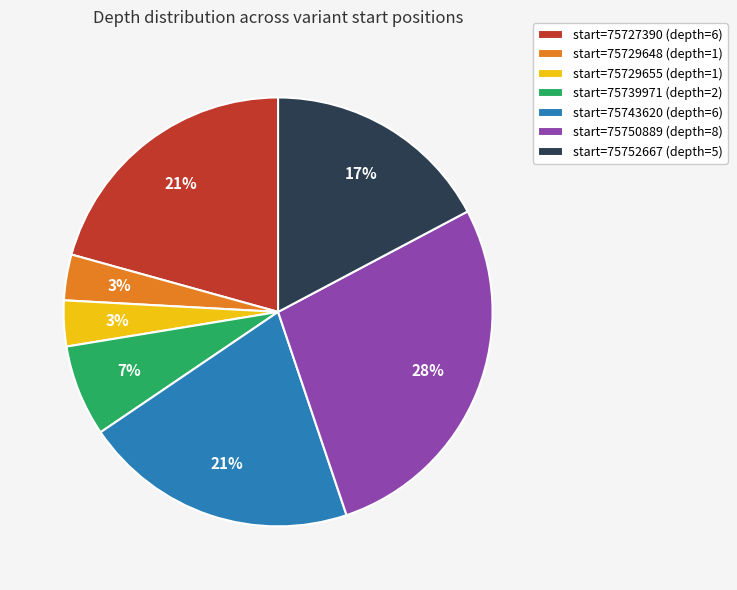

Approximately how many times larger is the value at start=75750889 (depth=8) compared to start=75727390 (depth=6)?

1.3